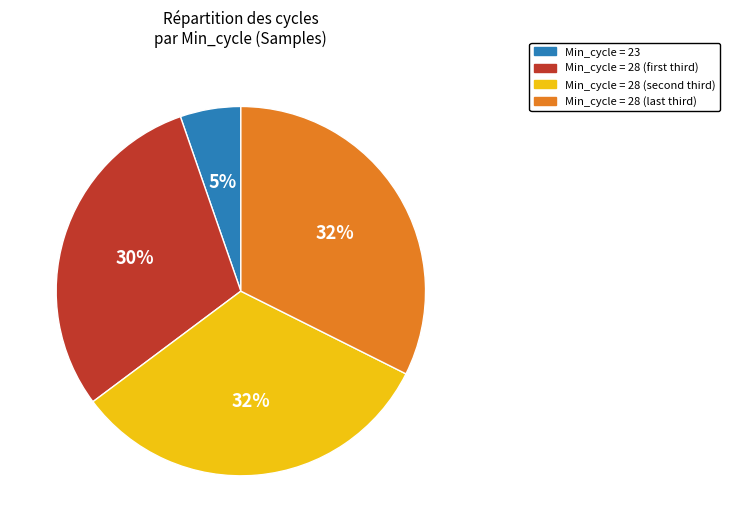

To the nearest percent, what is the average slice percentage?

25%